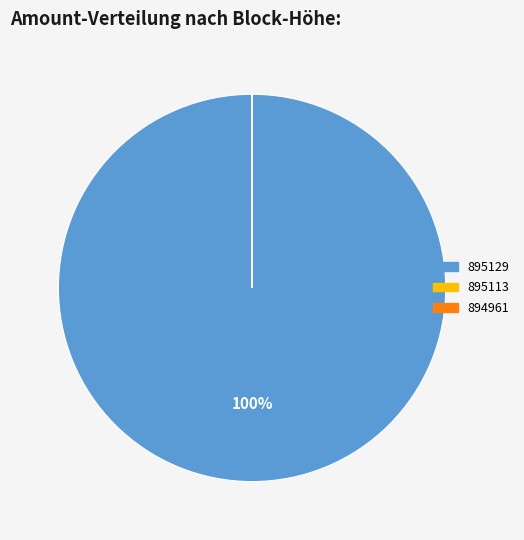

What is the majority slice?

895129